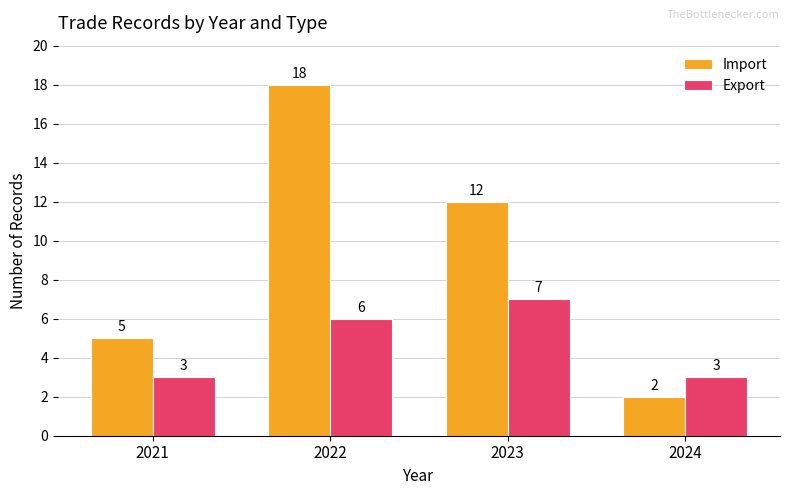

What is the value of the Import bar at the 4th from the left?

2